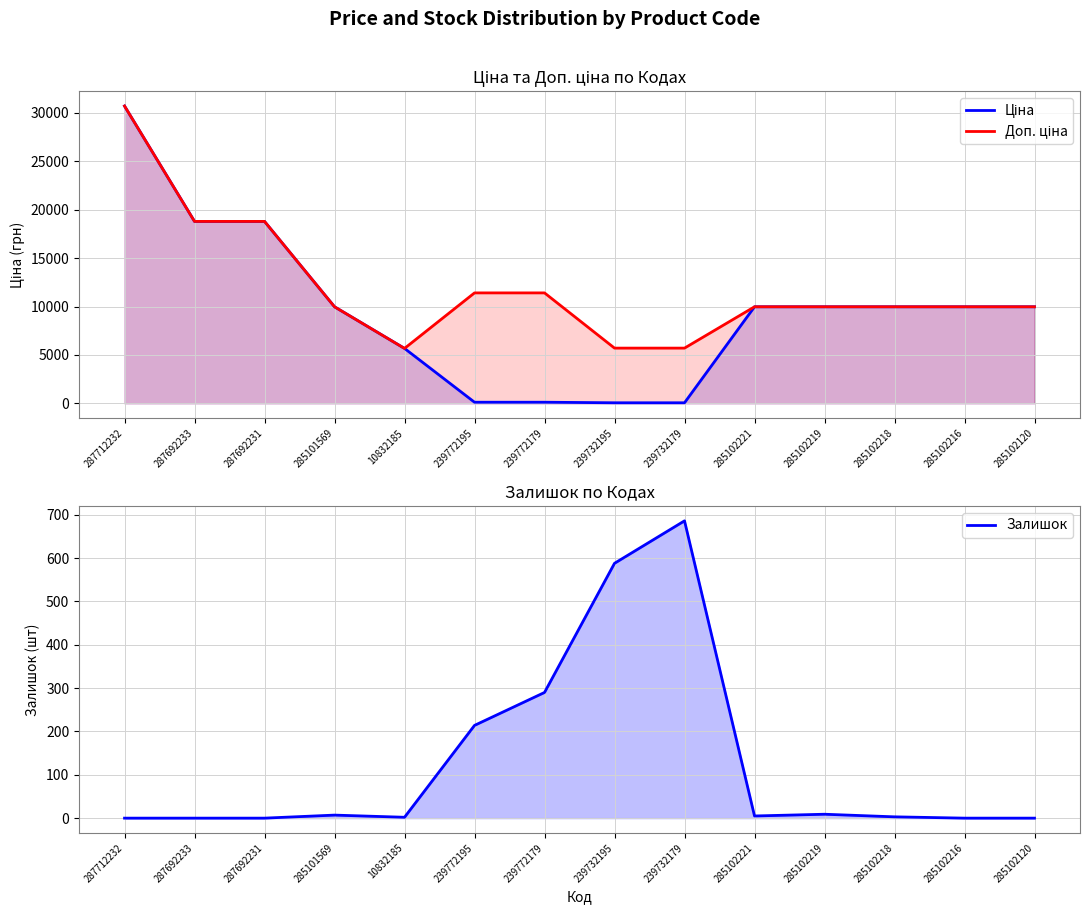

How many values in the Доп. ціна series are below 9974?

3